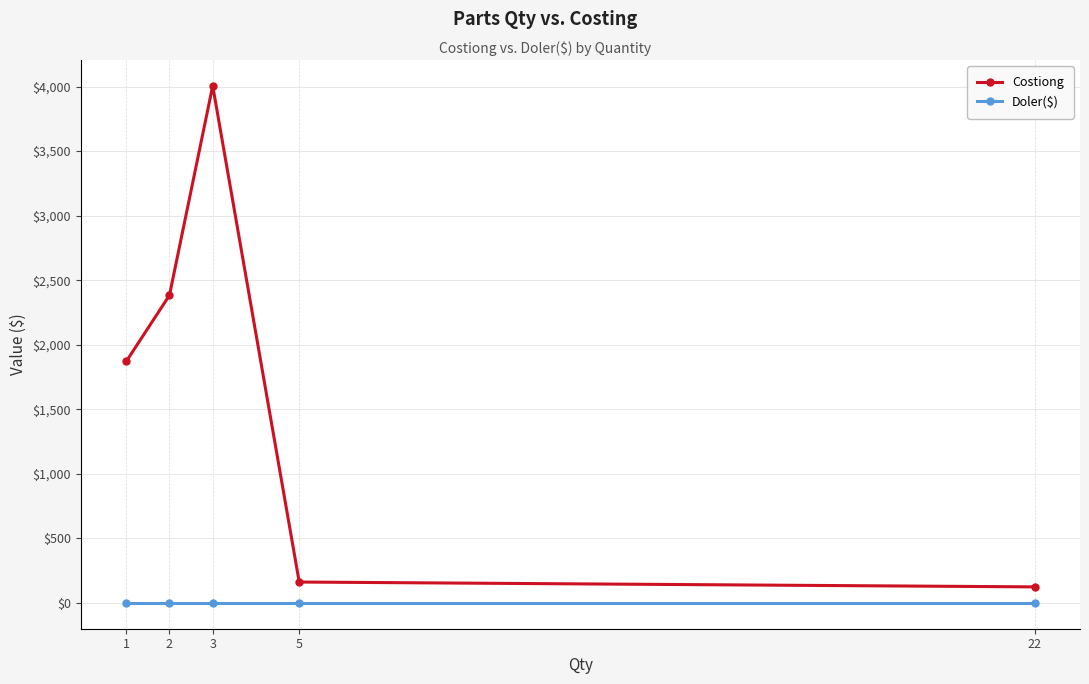

What is the difference between the highest and lowest values at 2?

2383.0